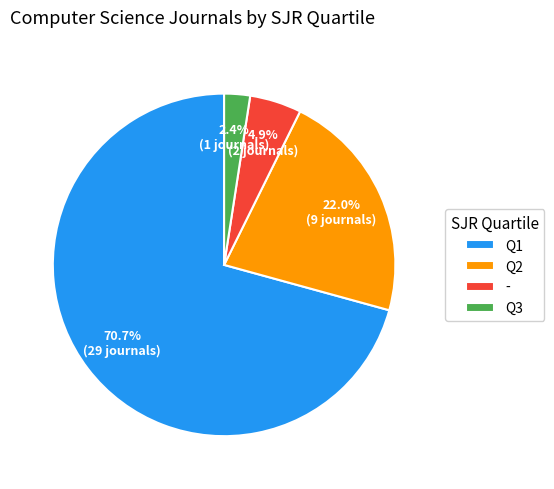

What is the ratio of the value at Q1 to the value at Q2?

3.2